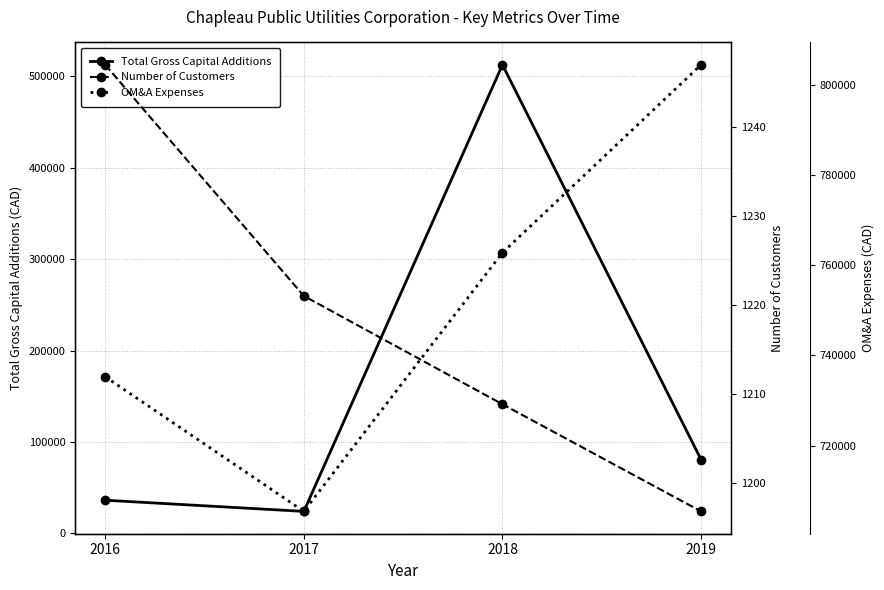

Count the number of categories in the chart.

4